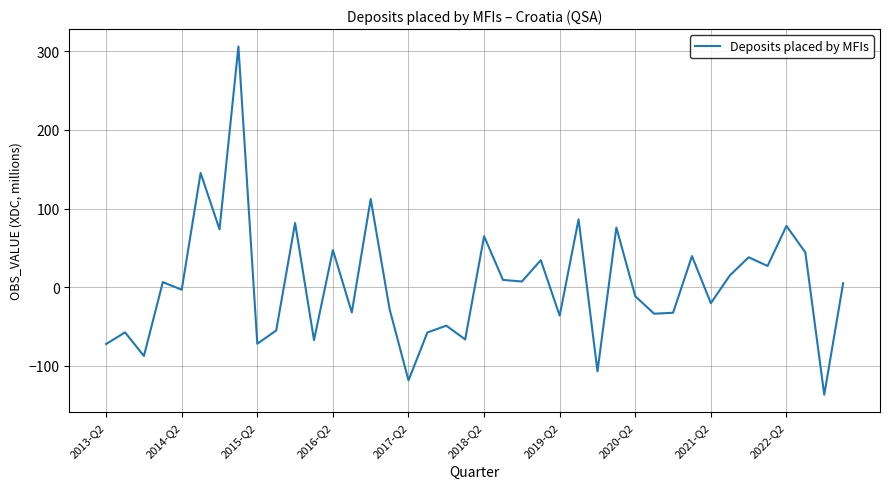

What is the minimum value shown in the chart?

-136.6